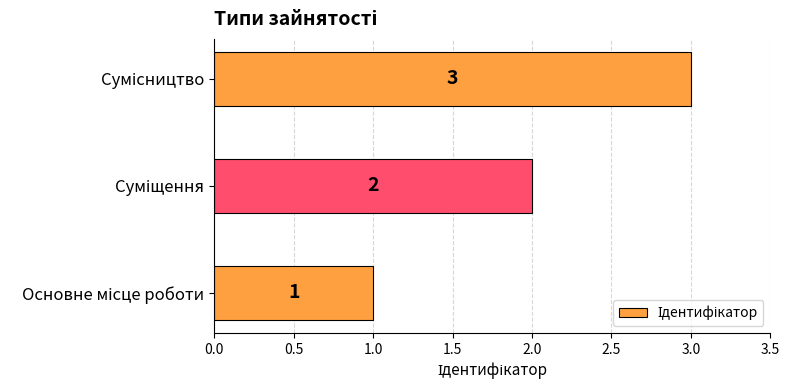

How many values are below 2?

1